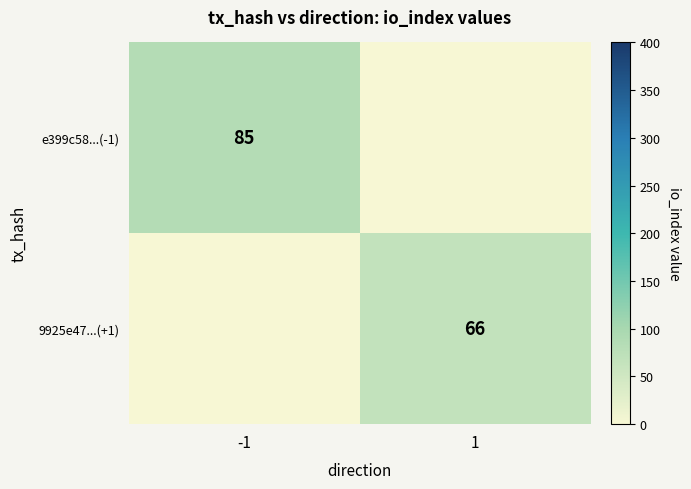

Is the value of e399c58...(-1) at -1 greater than the value of 9925e47...(+1) at 1?

Yes